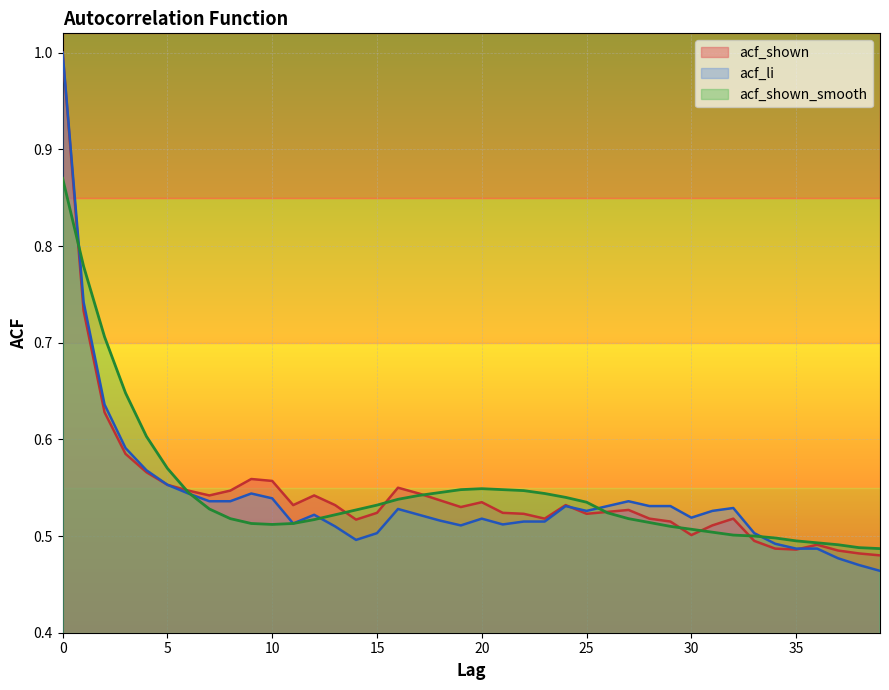

The value of acf_li at 26 is 0.5. True or false?

True